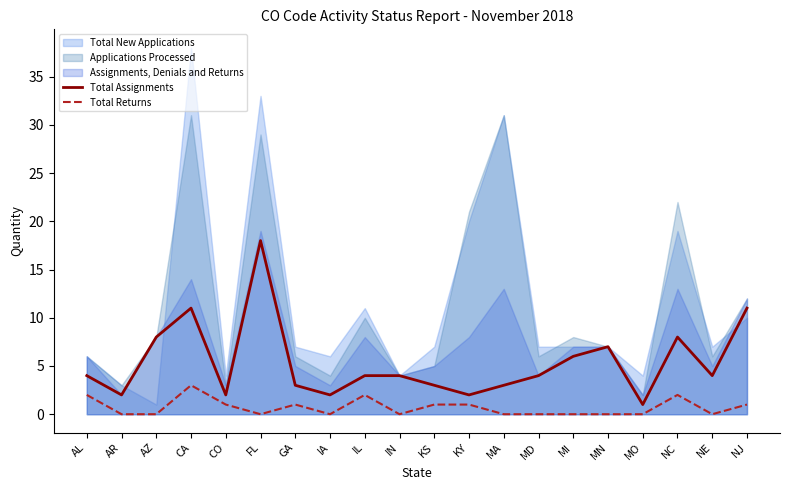

True or false: Total Assignments and Total Returns cross at least once.

False